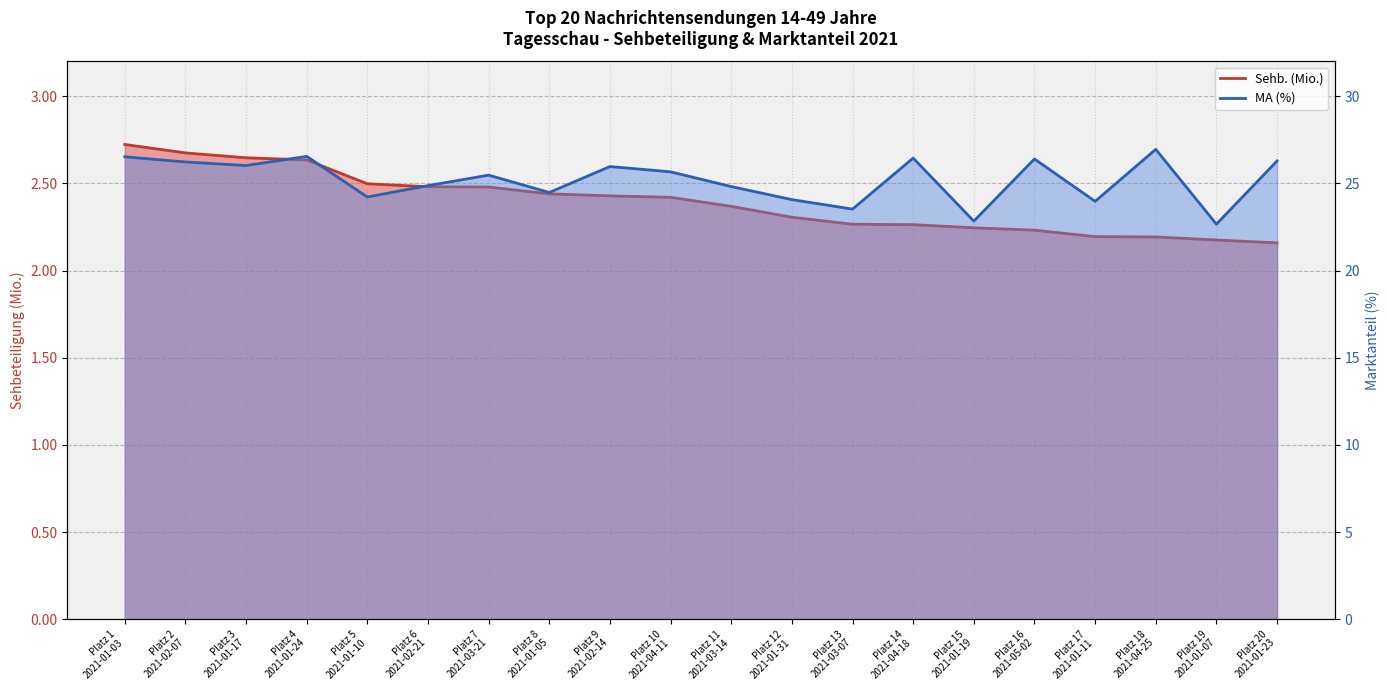

True or false: Sehb. (Mio.) has more than 1 interior local peaks.

False